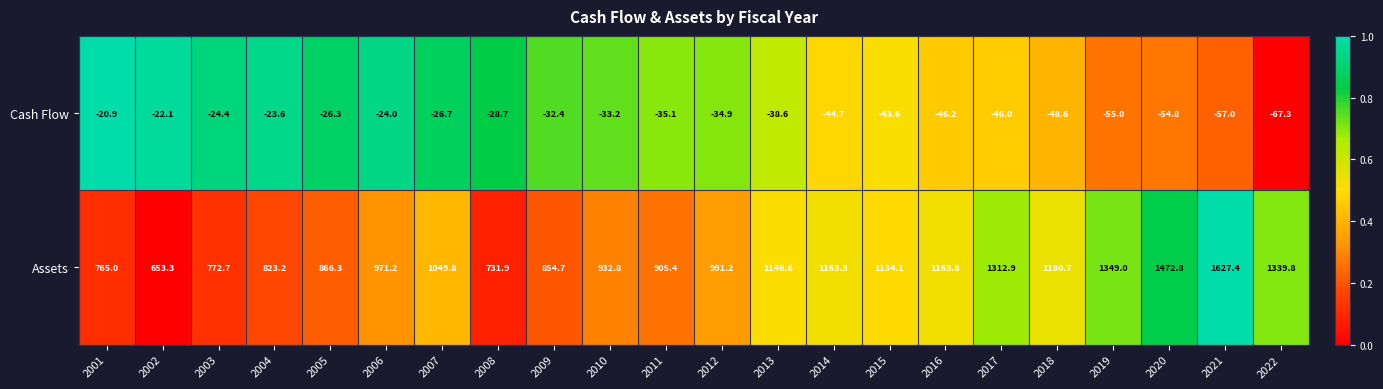

True or false: Assets has a value of 1627.4 at 2021.

True